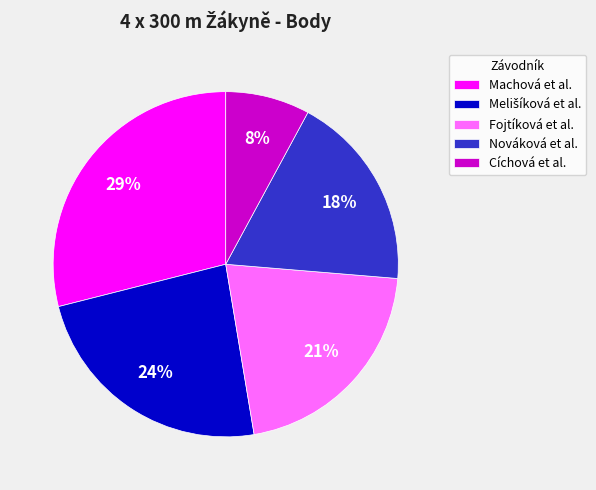

What is the largest slice in the pie chart?

Machová et al.